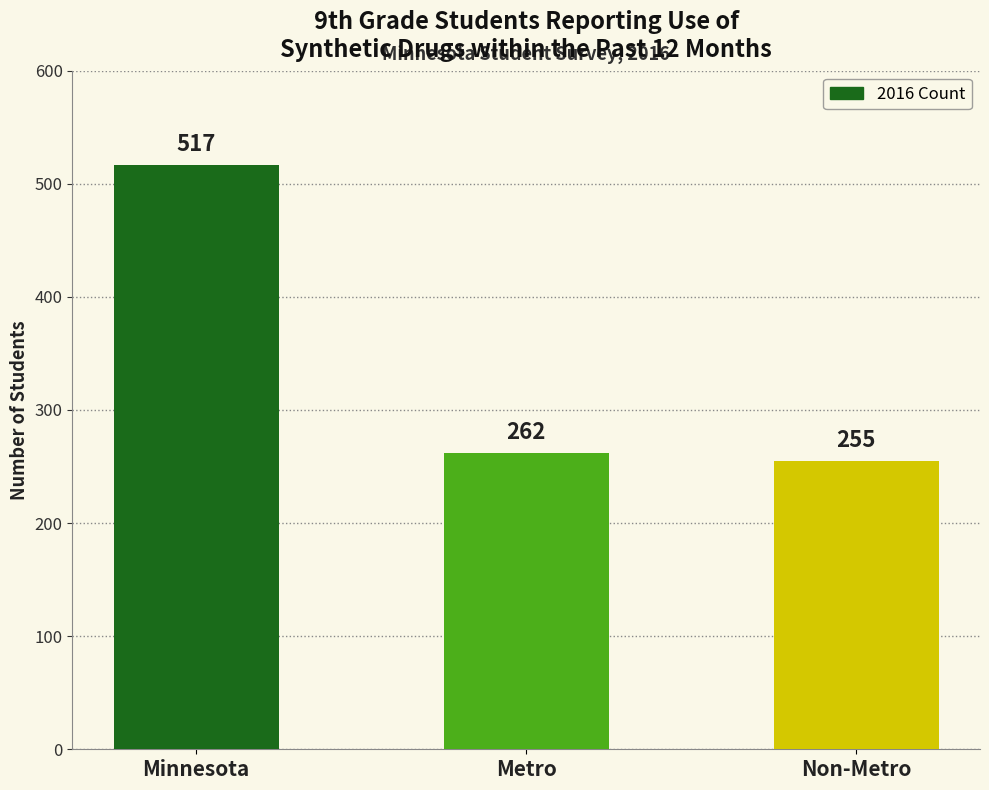

Which category has the lowest value across all series?

Non-Metro